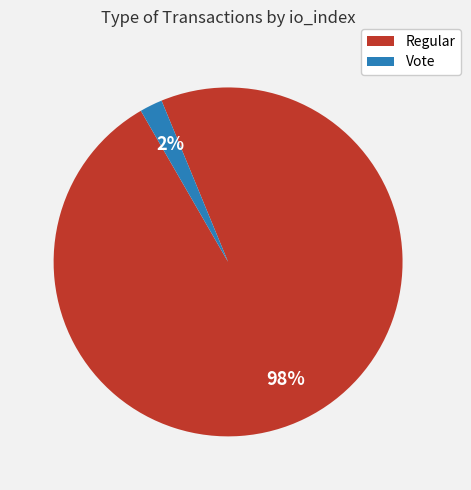

Is it true that Vote is 2% of the pie?

True